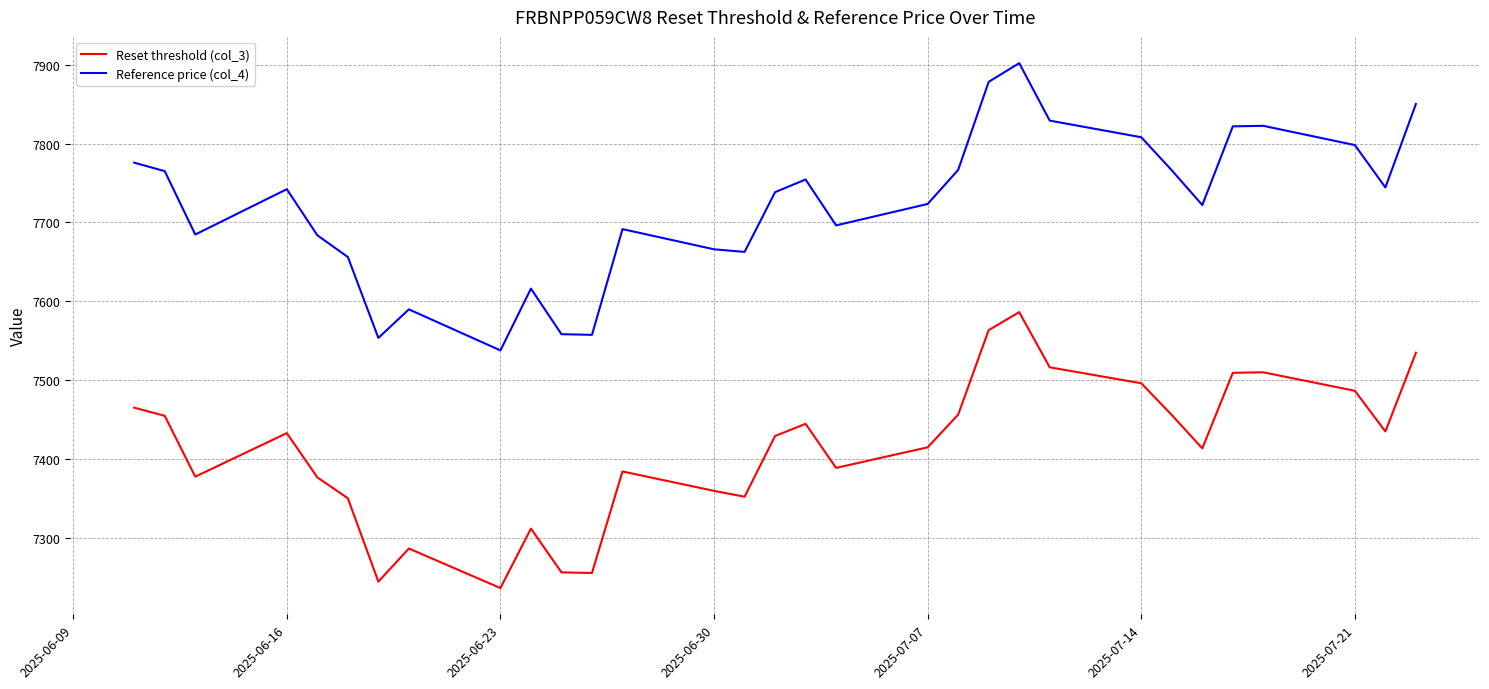

True or false: Reset threshold (col_3) and Reference price (col_4) cross at least once.

False